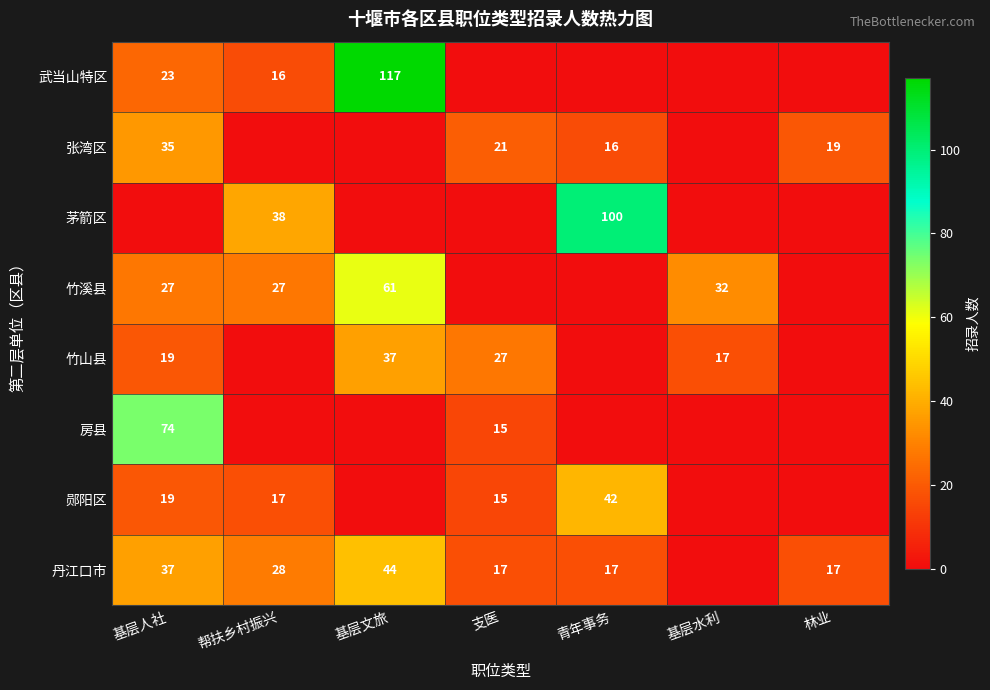

What is the sum of the 竹溪县 values at 基层水利 and 基层人社?

59